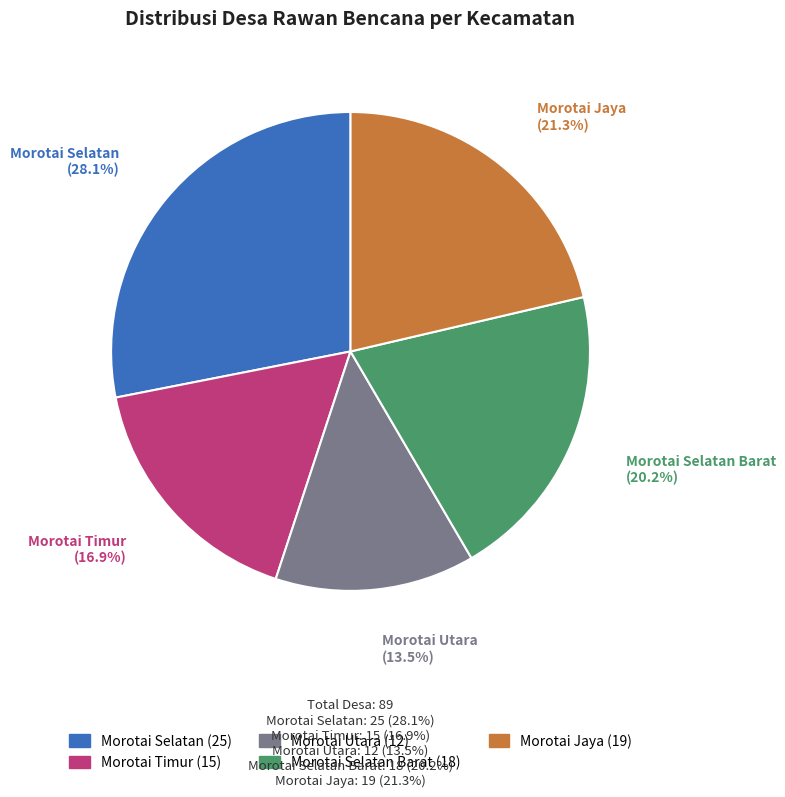

Is there any slice that represents more than half of the pie?

No